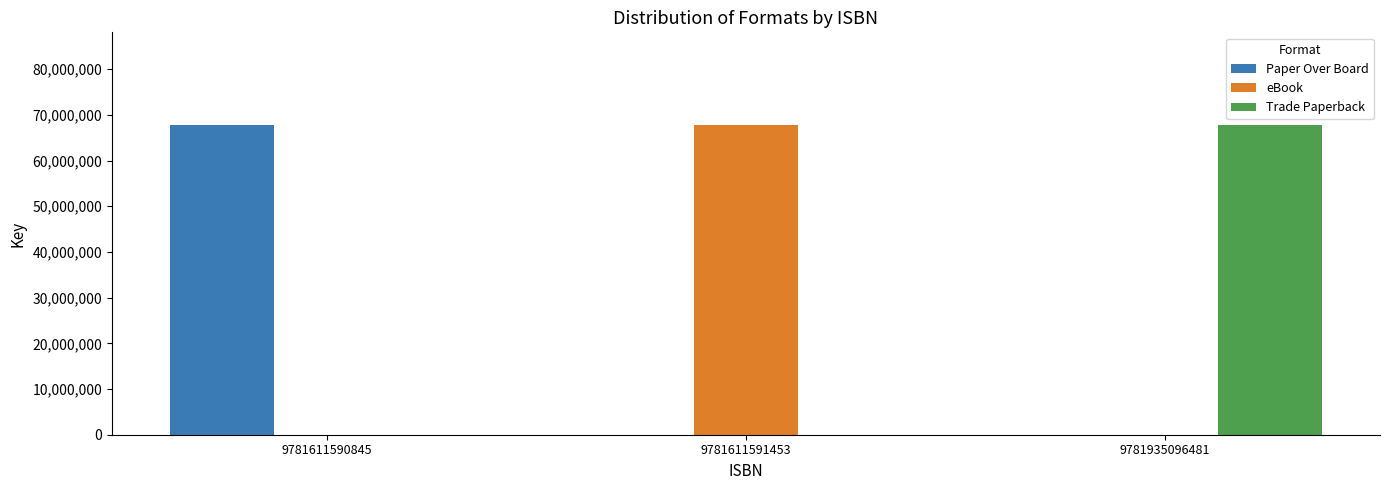

The Paper Over Board series shows -37781022 at 9781611591453. True or false?

False